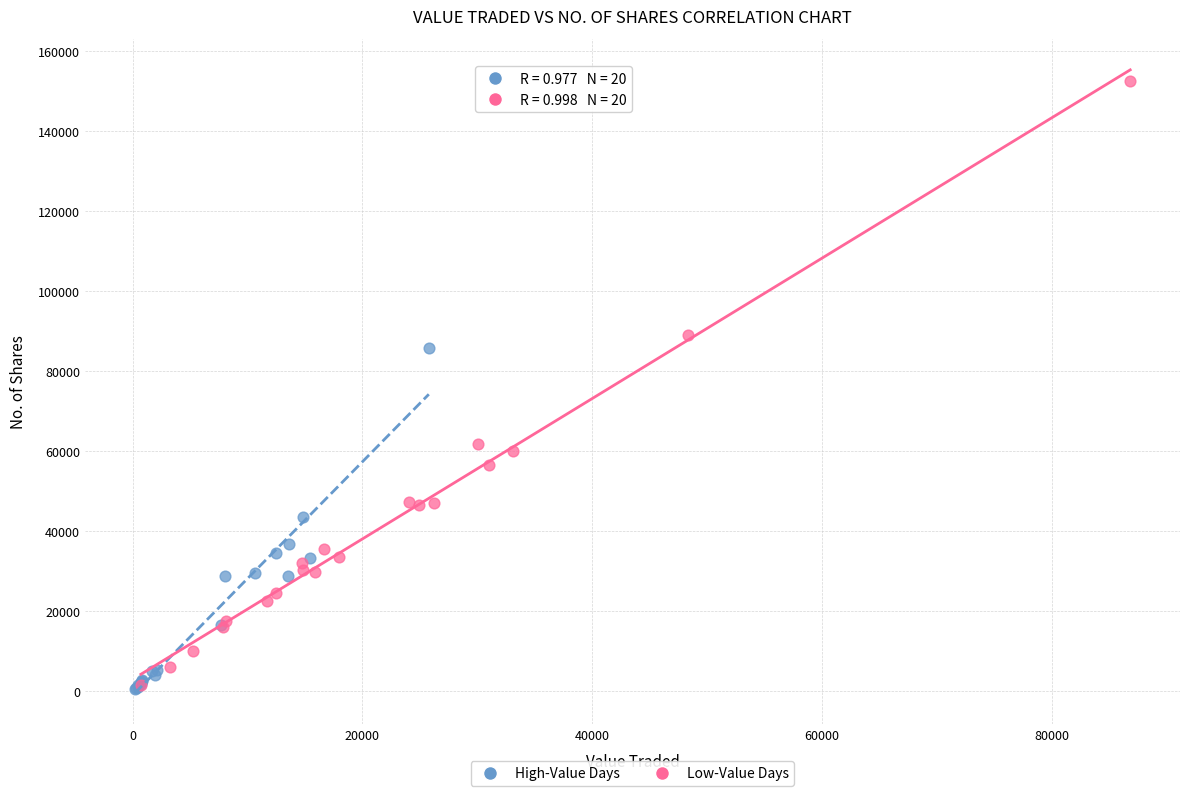

Which series contains the highest Y value?

Low-Value Days